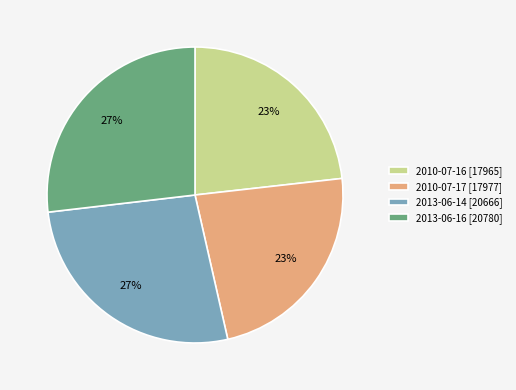

True or false: 2010-07-17 [17977] accounts for 33% of the total.

False